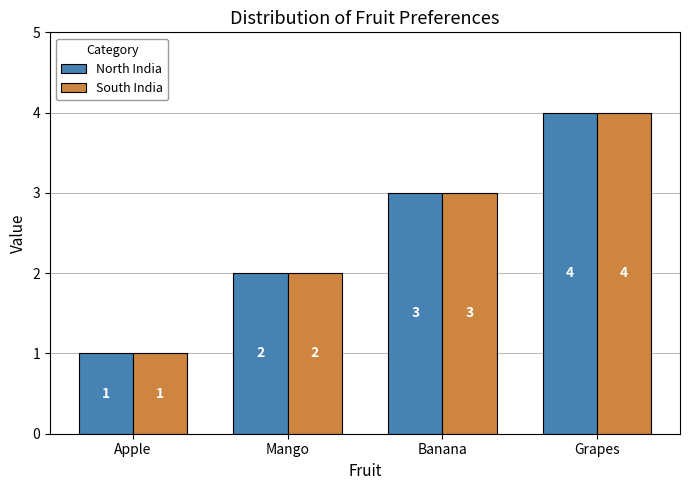

What position from the right is Apple?

4